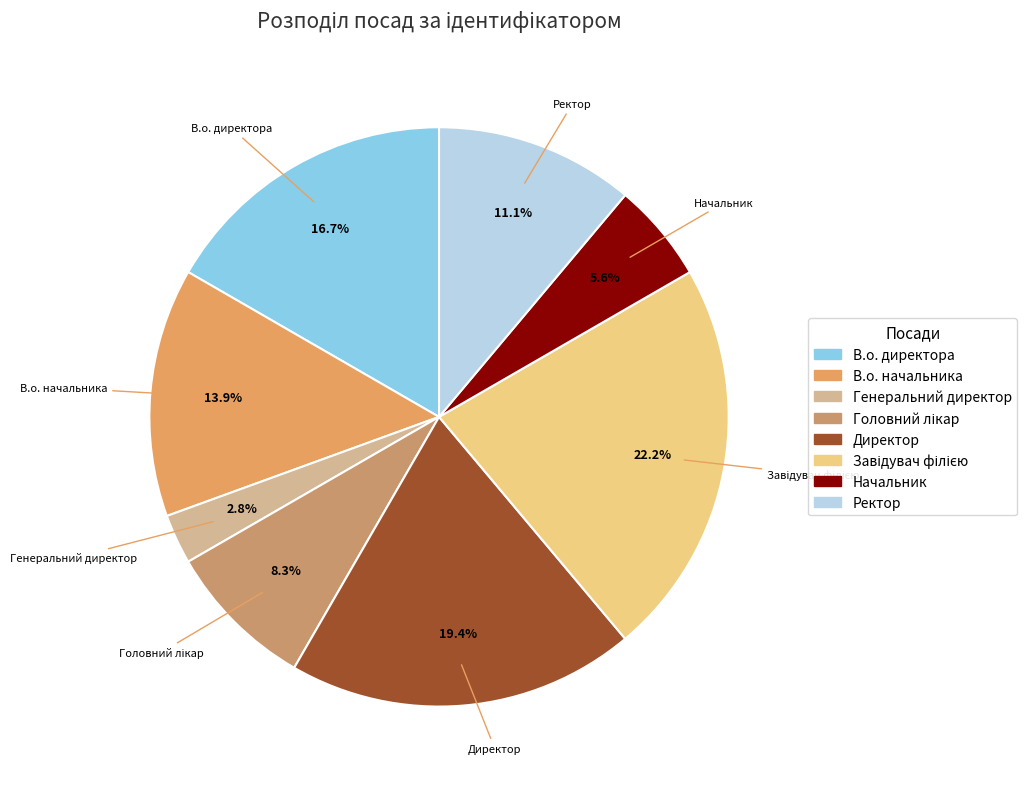

How many slices are in this pie chart?

8